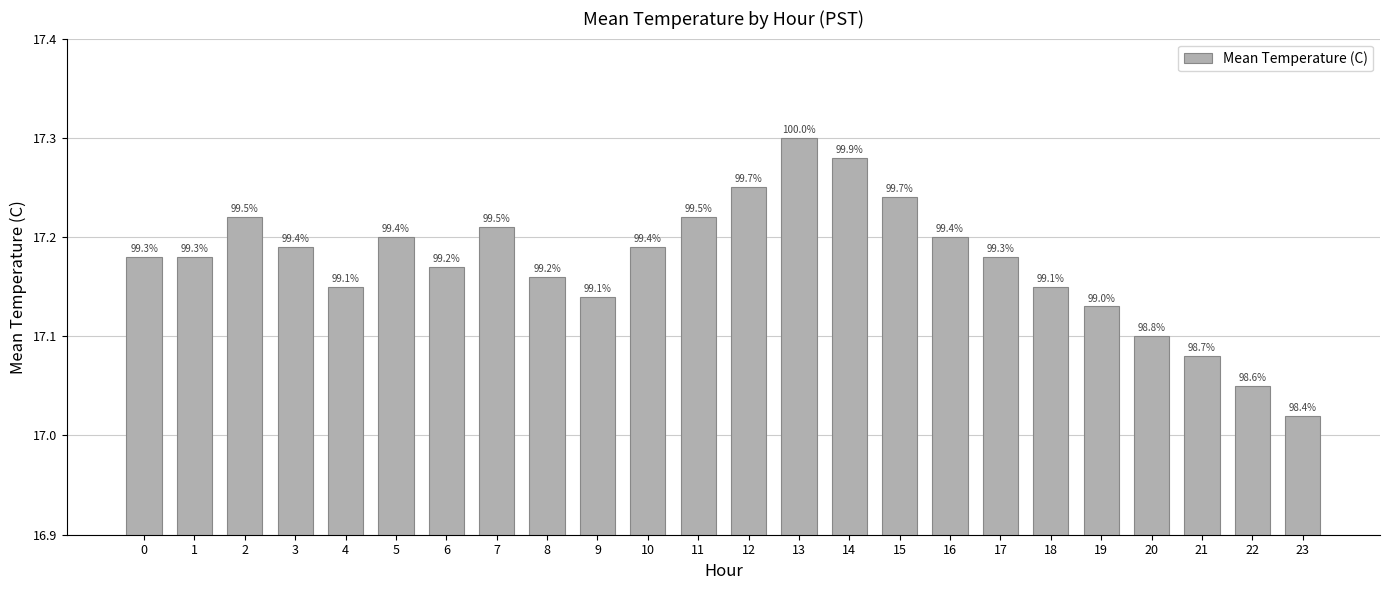

Read the value at 7.

17.2